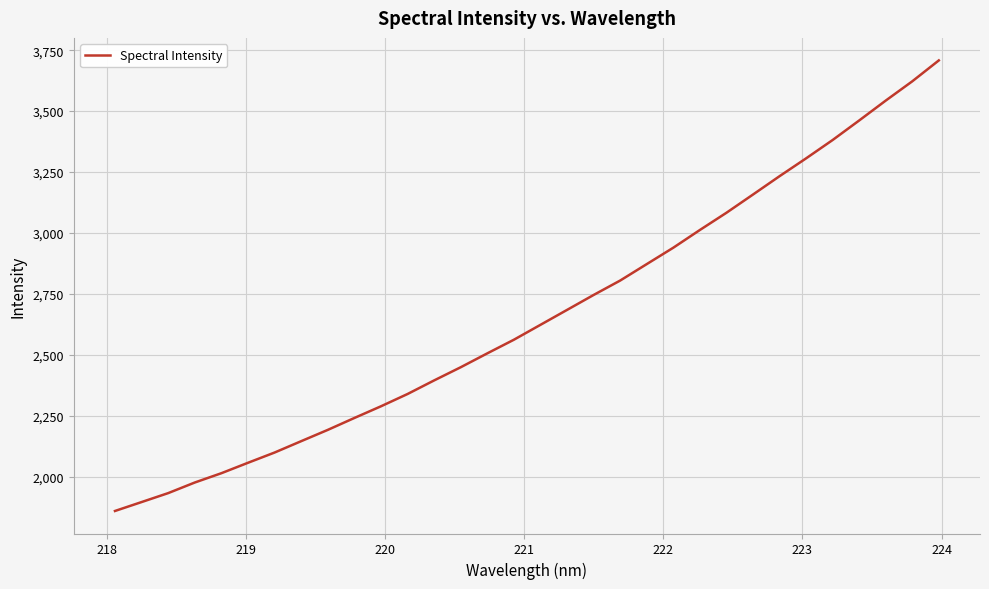

What is the greatest value displayed?

3708.0